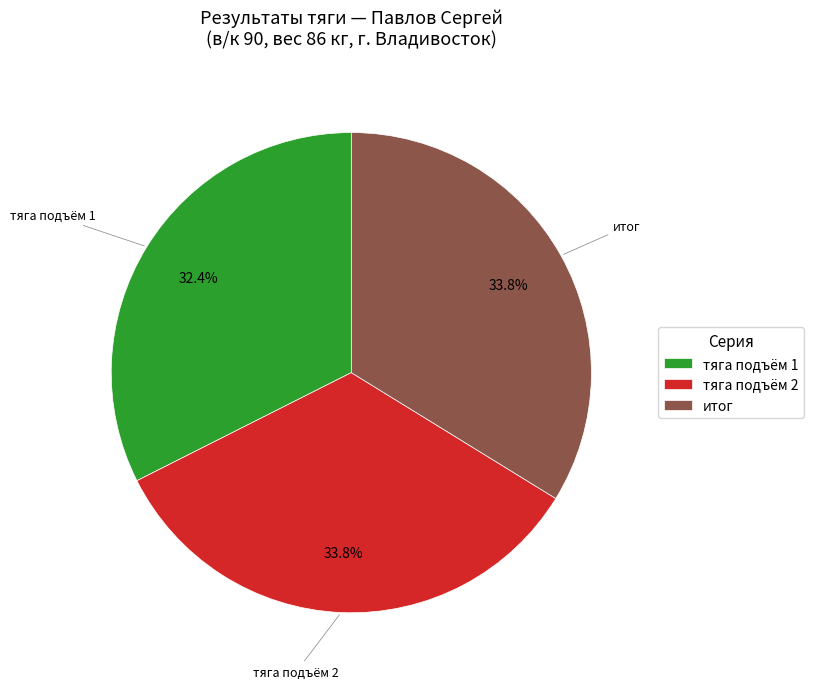

Does any single category account for the majority?

No